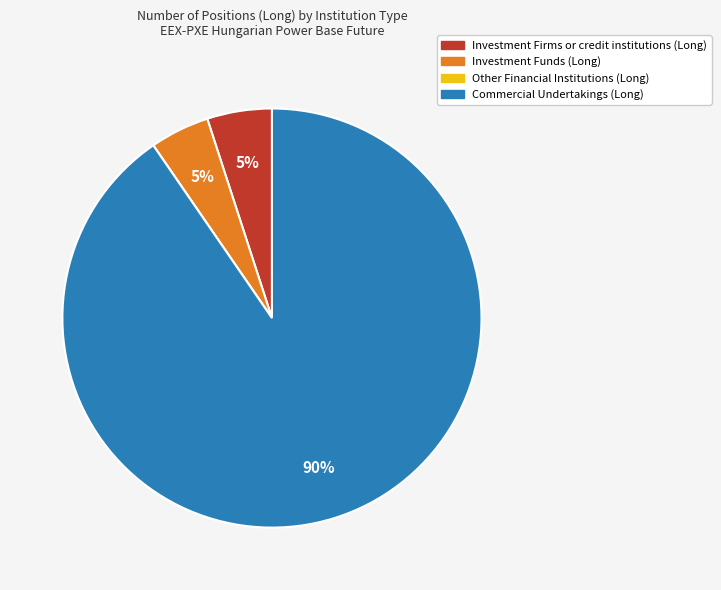

Combined, do Investment Firms or credit institutions (Long) and Investment Funds (Long) account for over 50%?

No